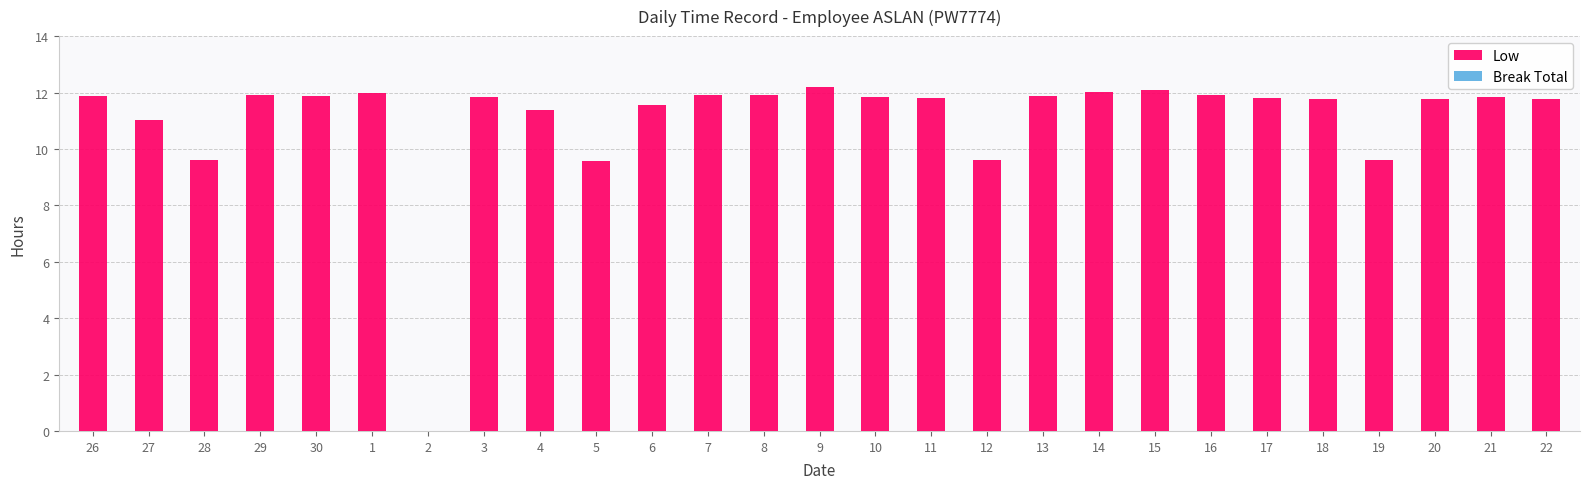

Is it true that the value at 16 is 20.2?

False